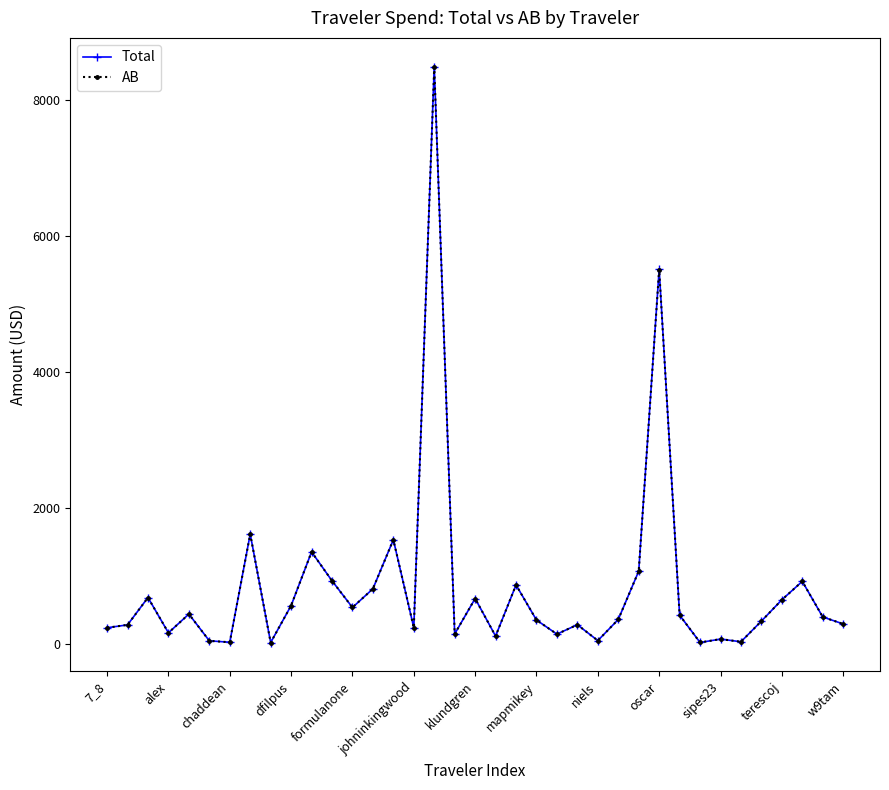

How many data points in Total are above 358?

19